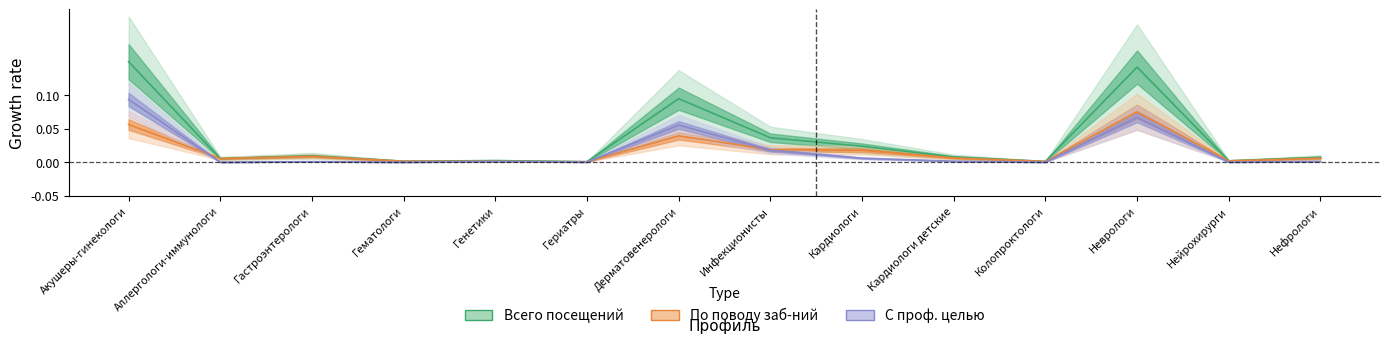

At which category does Всего посещений reach its first local peak?

Гастроэнтерологи